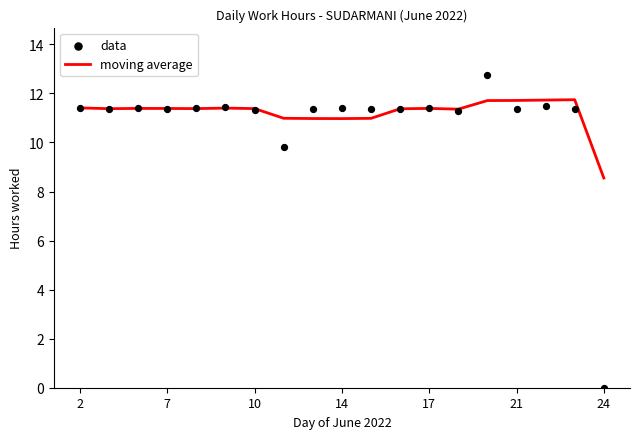

Which series contains the highest Y value?

data